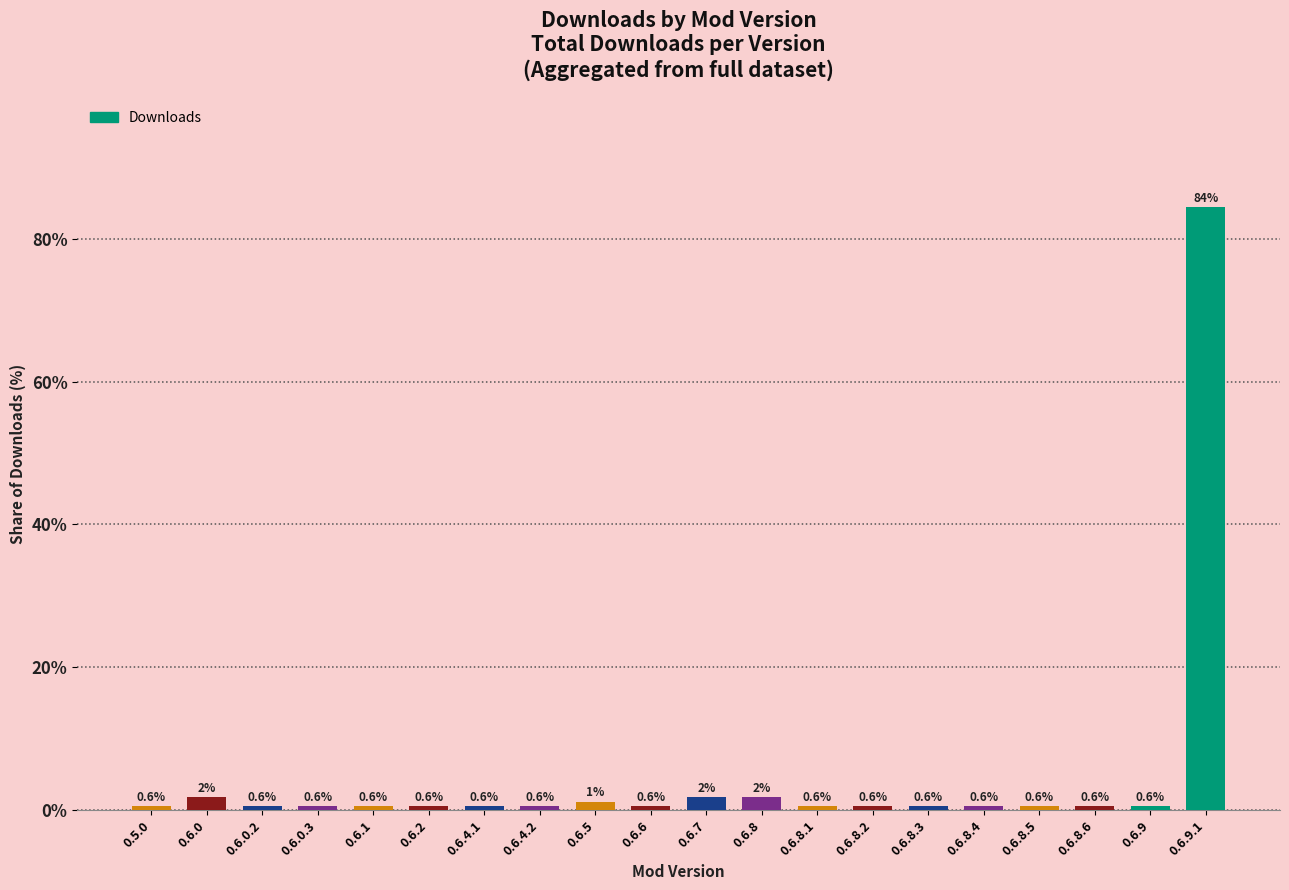

How many series are shown in this chart?

1